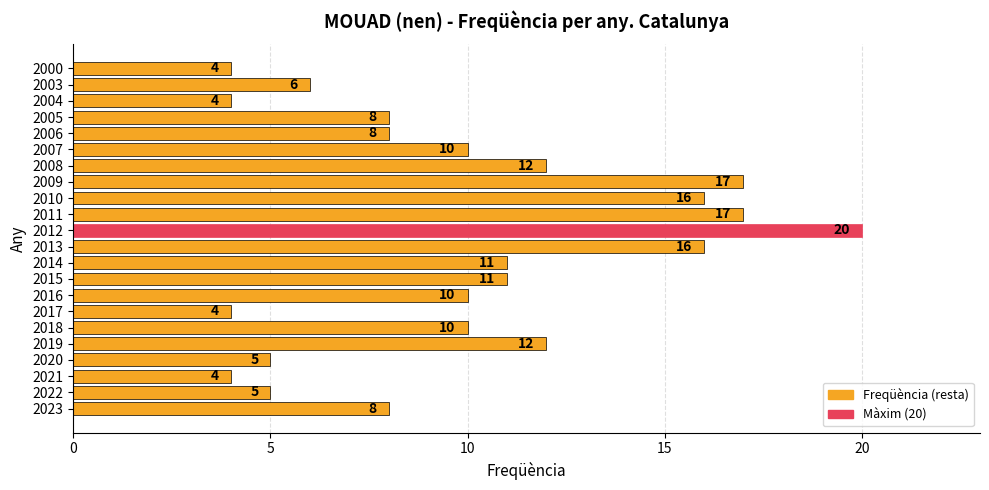

How many distinct data groups are displayed?

1